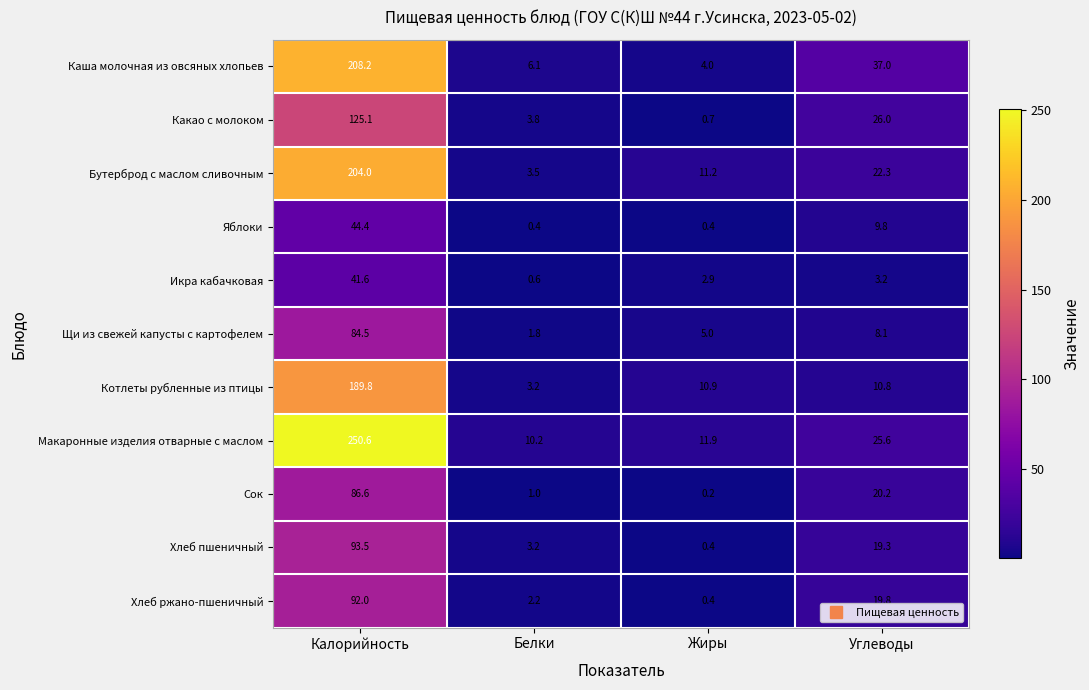

The value of Бутерброд с маслом сливочным at Белки is 3.5. True or false?

True